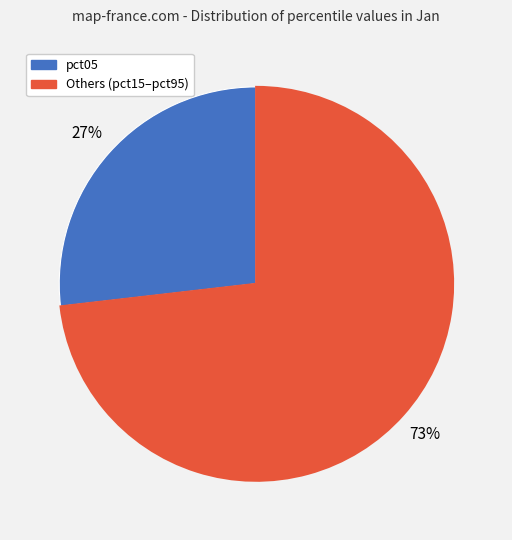

Is there a majority slice in this chart?

Yes